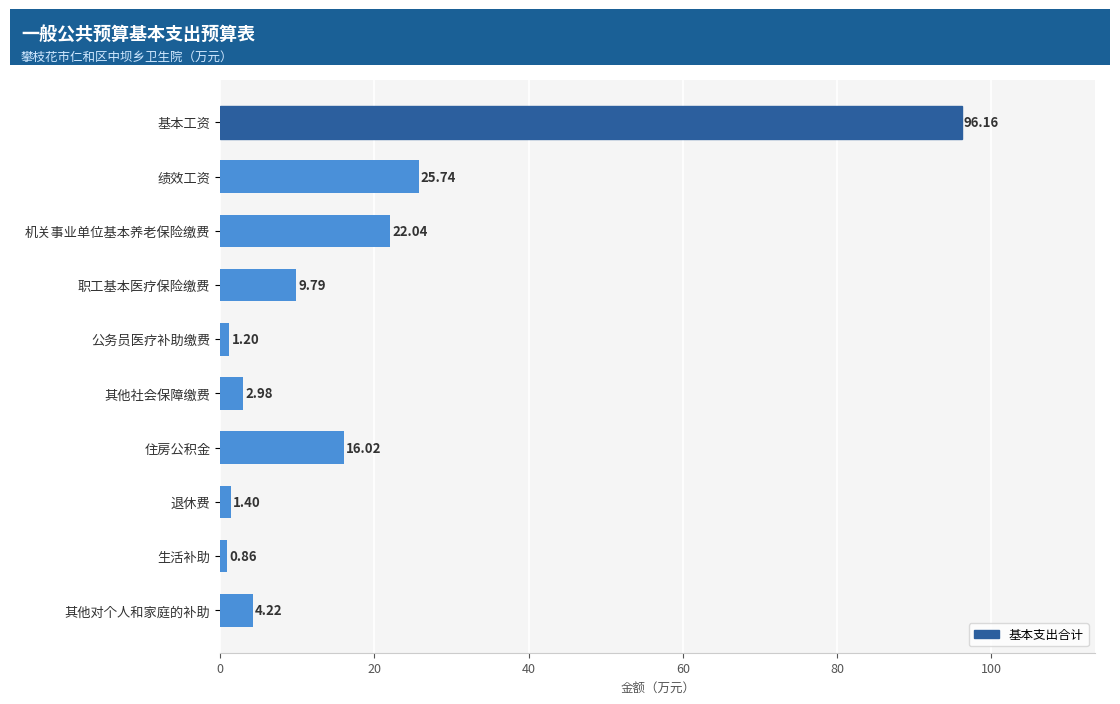

At which category does the chart reach its minimum across all series?

生活补助